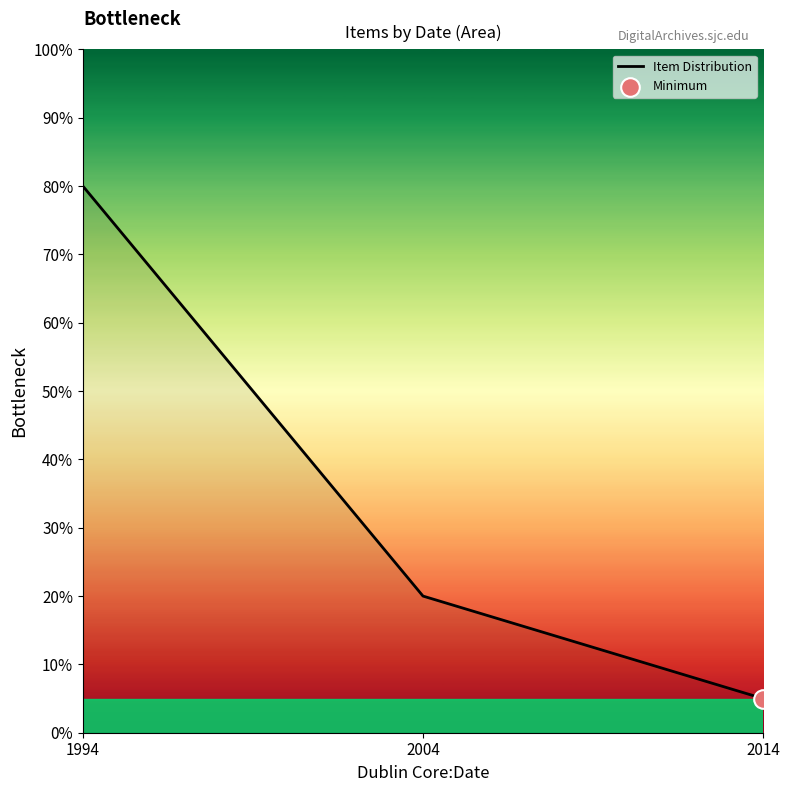

What is the change in value from 1994 to 2014?

-75